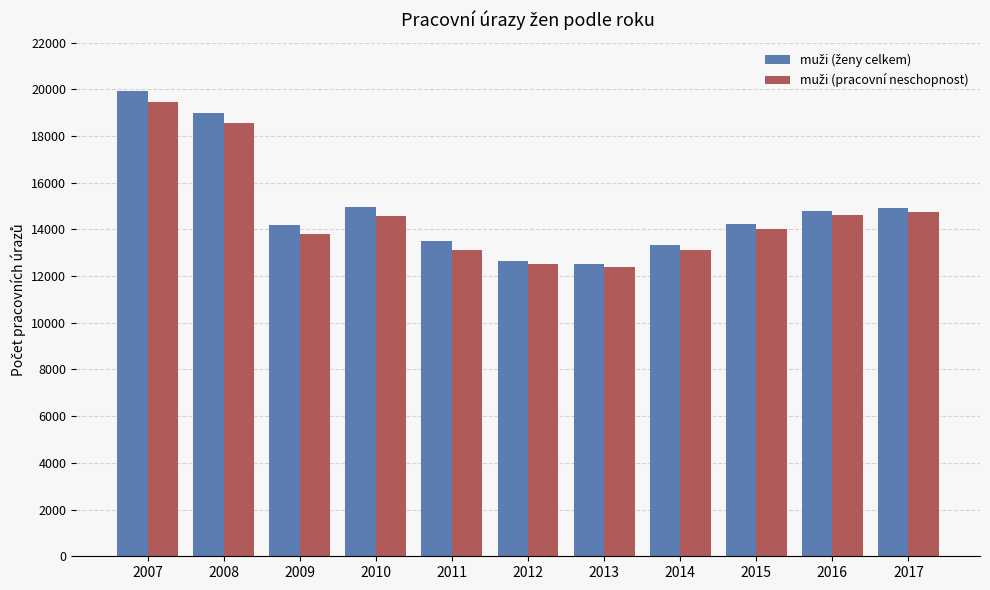

What is the minimum value shown in the chart?

12400